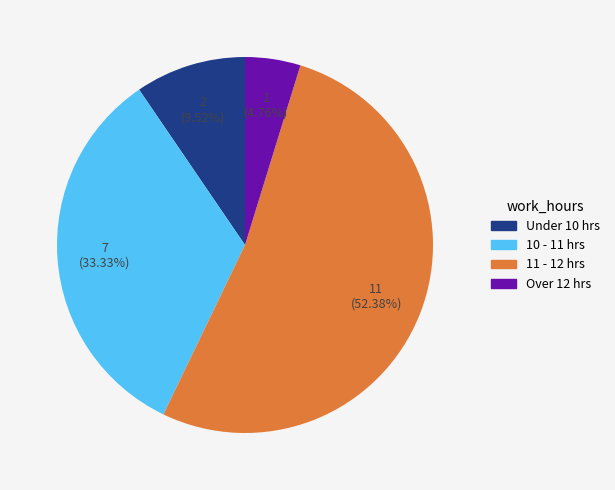

Approximately how many times larger is the value at 10 - 11 hrs compared to 11 - 12 hrs?

0.6